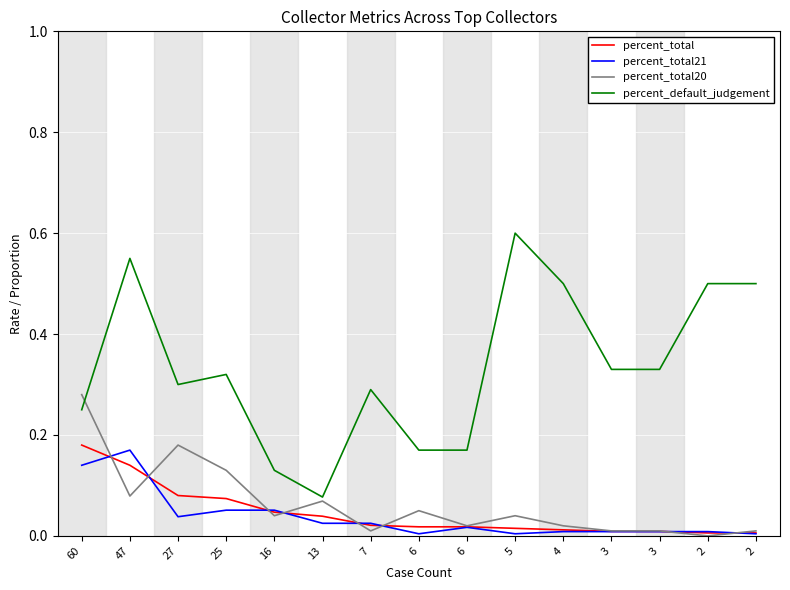

True or false: percent_total has more than 1 points higher than both neighbors.

False